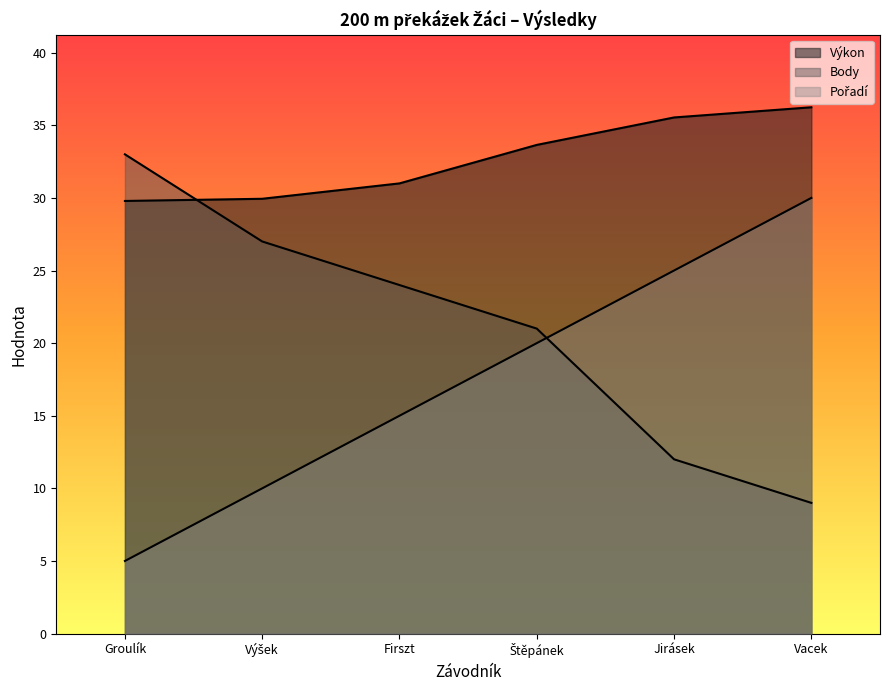

At how many categories does at least one series exceed 33?

3